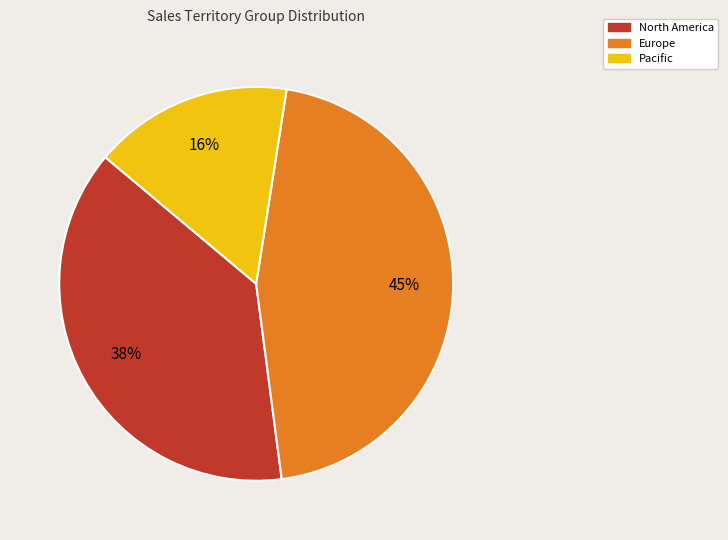

Is there any slice that represents more than half of the pie?

No